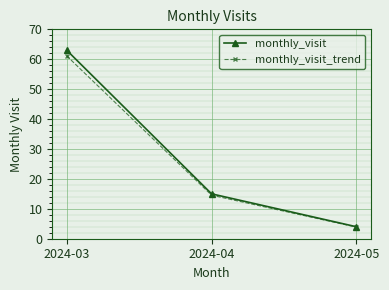

What is the maximum value shown in the chart?

63.0